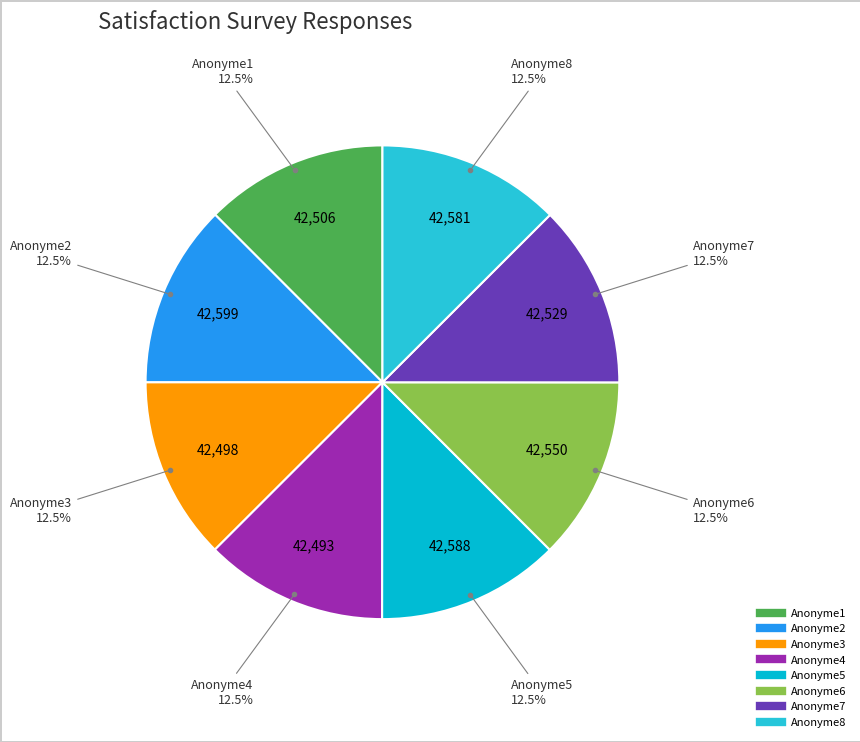

Does any single category account for the majority?

No